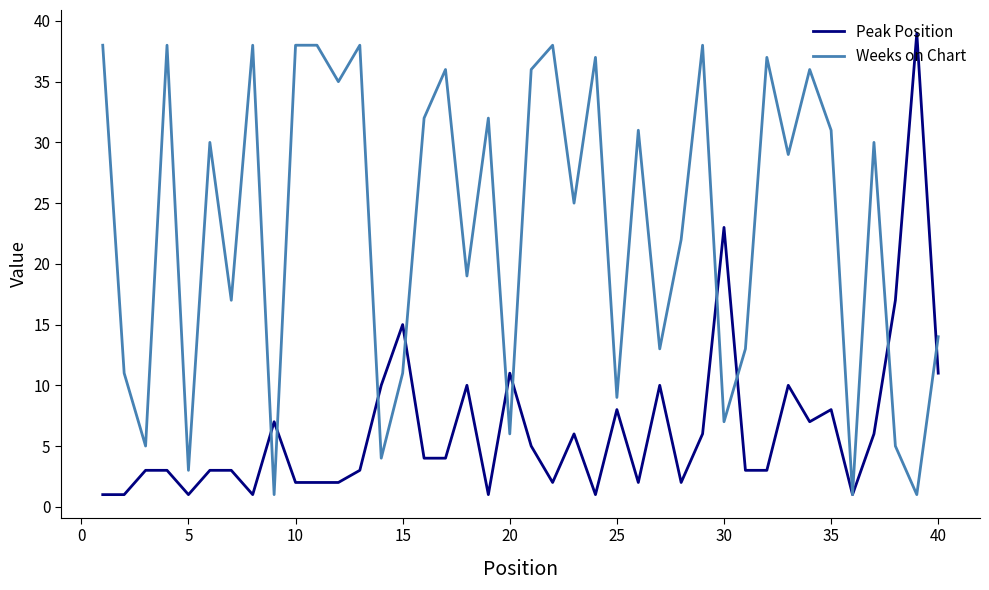

List the series in order of their overall mean, lowest first.

Peak Position, Weeks on Chart